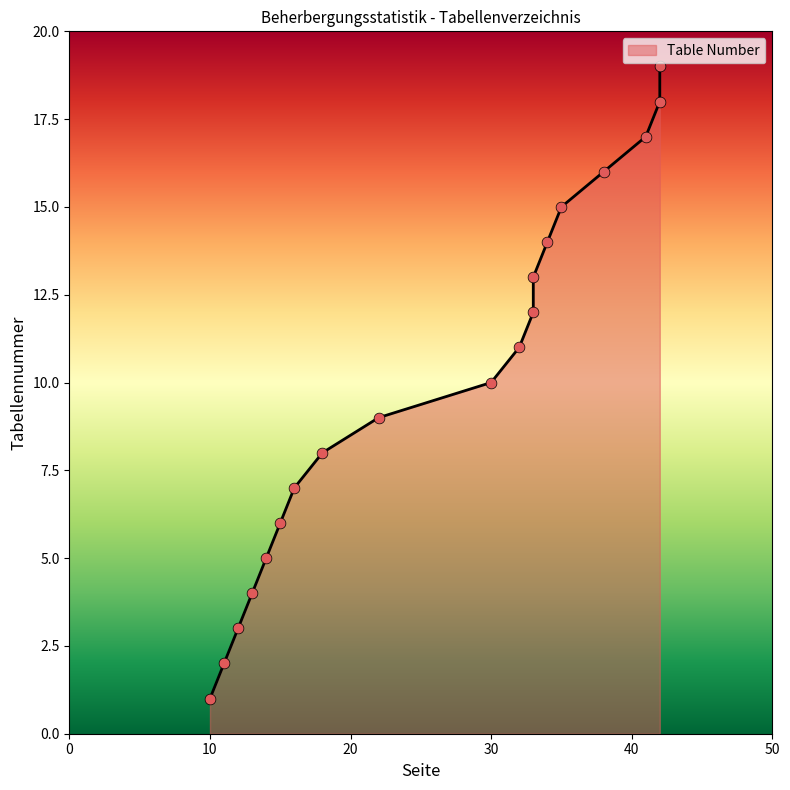

What is the ratio of the value at 14 to the value at 32?

0.5